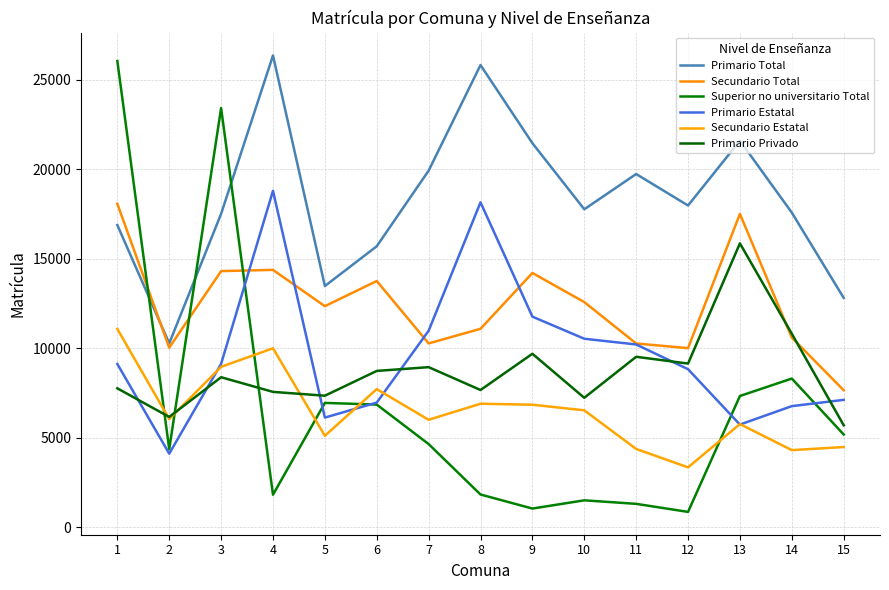

True or false: Primario Estatal and Primario Privado cross at least once.

True